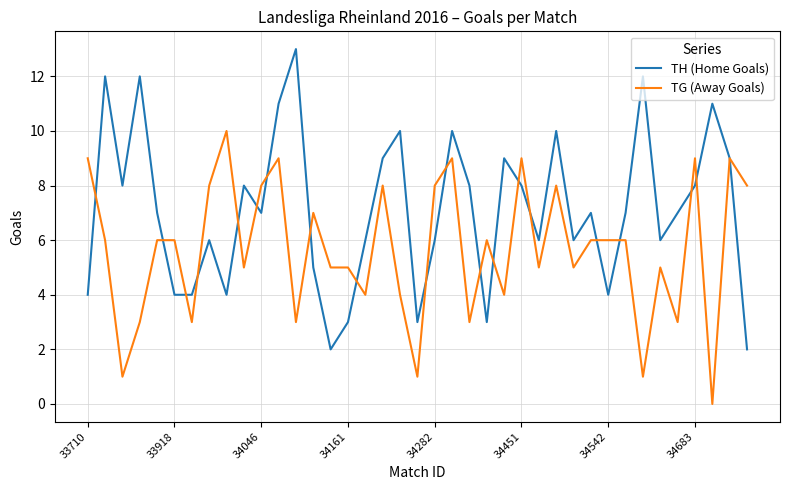

List the series in order of their peak value, lowest first.

TG (Away Goals), TH (Home Goals)